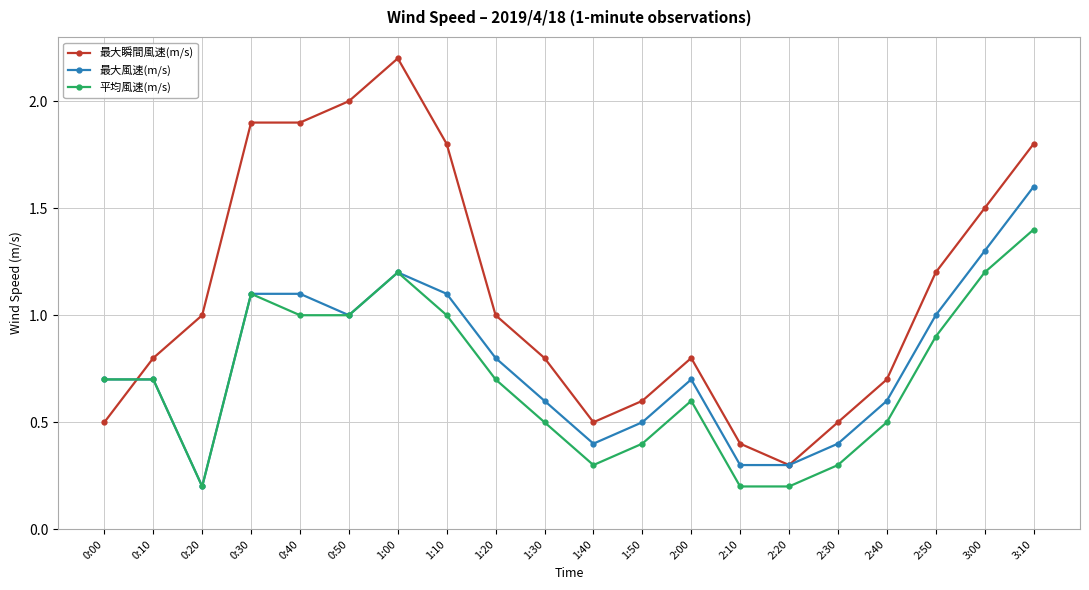

Which series ends up on top after the final intersection of 平均風速(m/s) and 最大瞬間風速(m/s)?

最大瞬間風速(m/s)